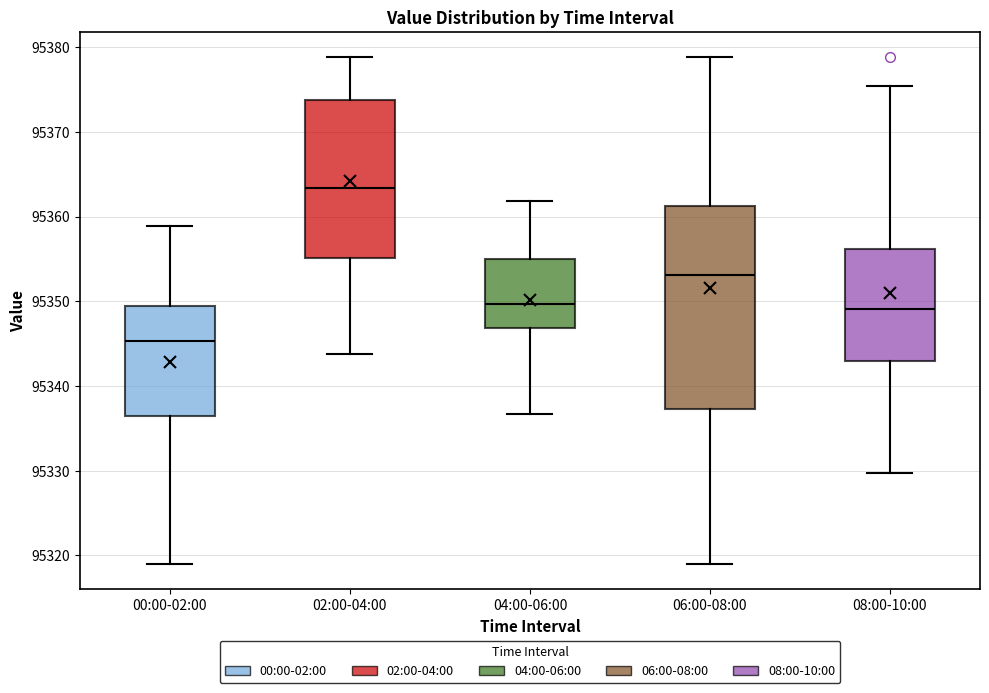

Which box is the tallest, from its lower edge to its upper edge?

06:00-08:00